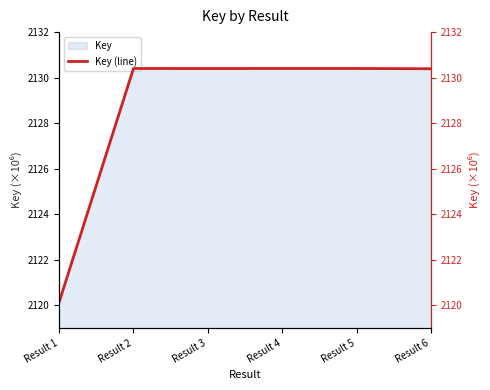

What is the ratio of the value at Result 3 to the value at Result 5?

1.0